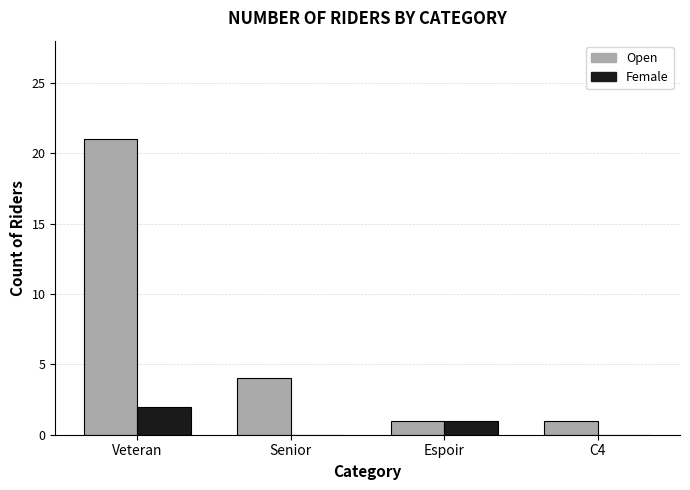

At which category is the sum across all series the highest?

Veteran